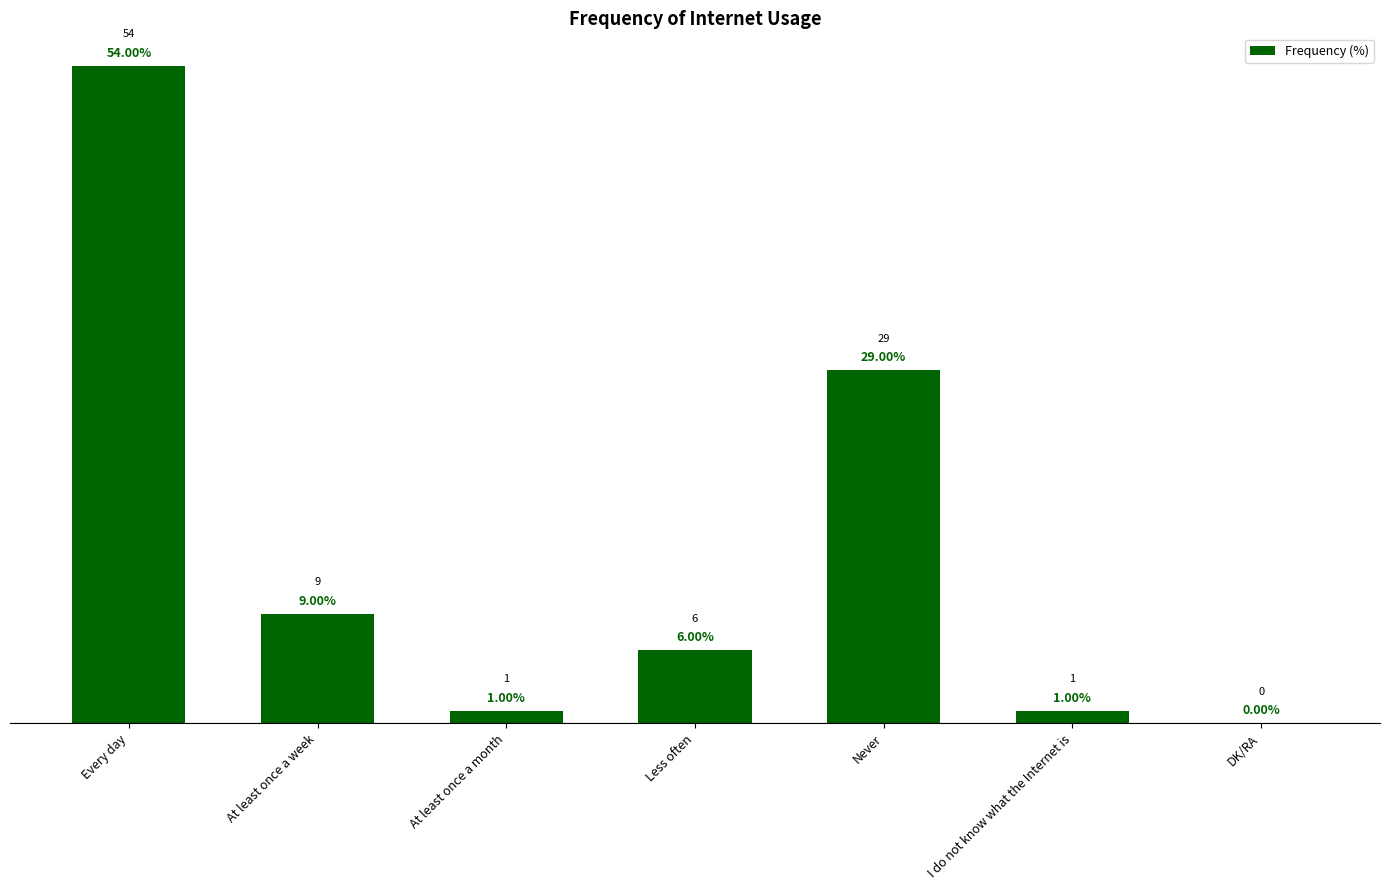

Are the bars grouped side by side (vs. stacked)?

No